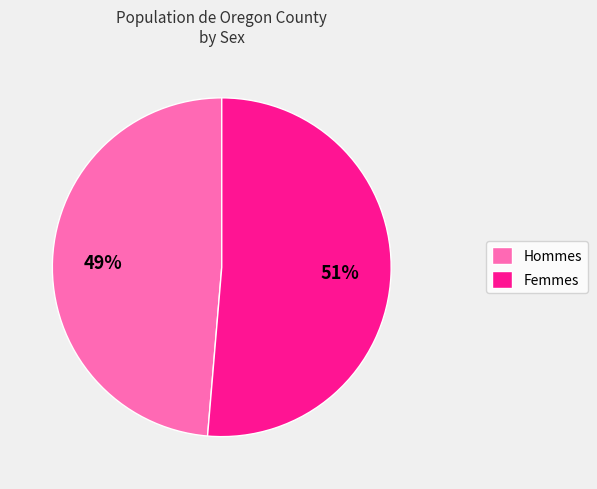

Rank the categories by value from highest to lowest.

Femmes, Hommes